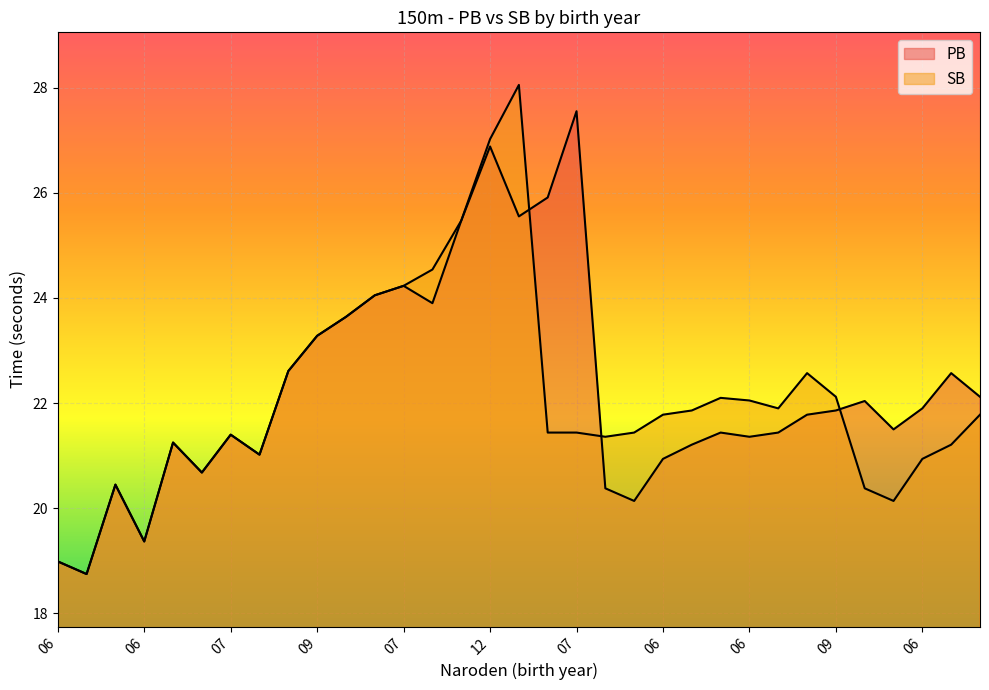

What is the difference between the second highest and minimum values in the PB series?

8.1